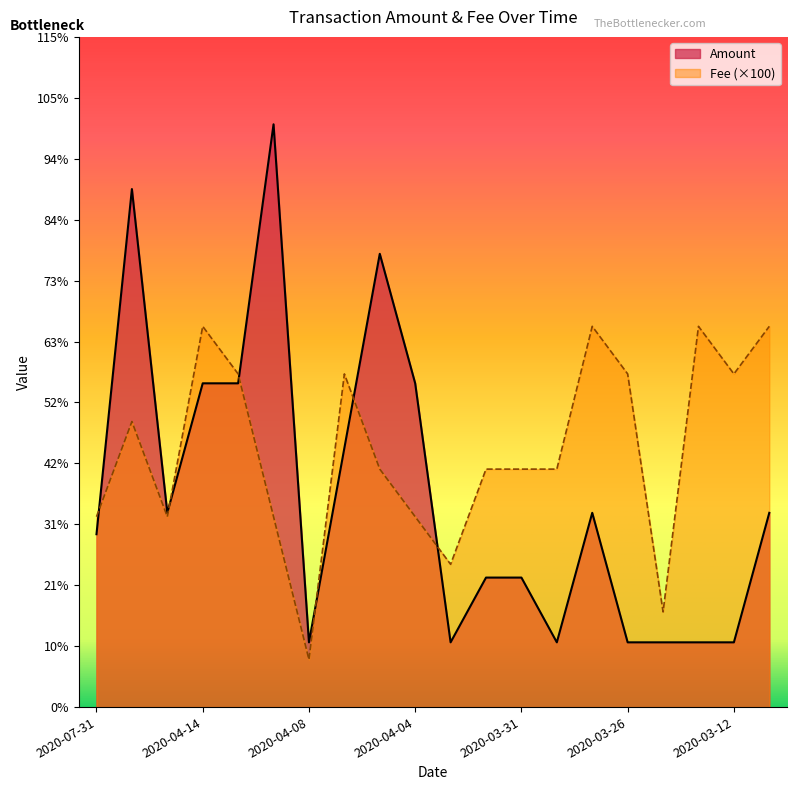

Which series ends up on top after the final intersection of Amount and Fee?

Fee